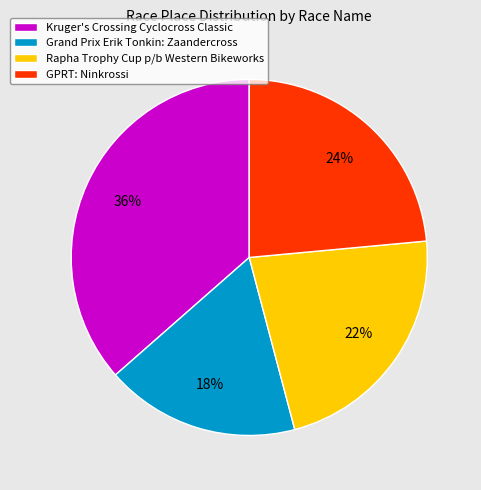

To the nearest percent, what is the combined percentage of GPRT: Ninkrossi and Kruger's Crossing Cyclocross Classic?

60%